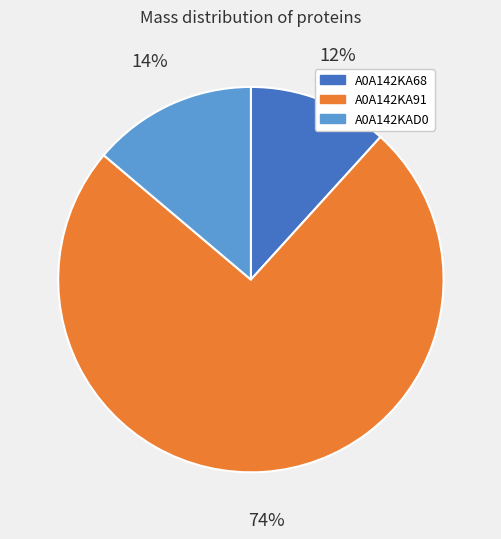

To the nearest percent, what percentage of the pie is A0A142KA91?

74%